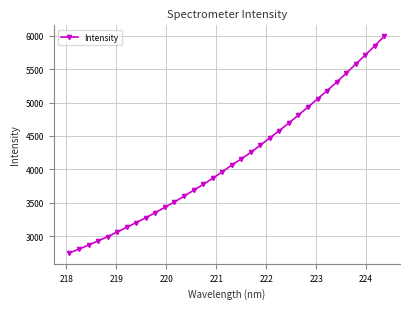

What is the smallest value displayed?

2751.9